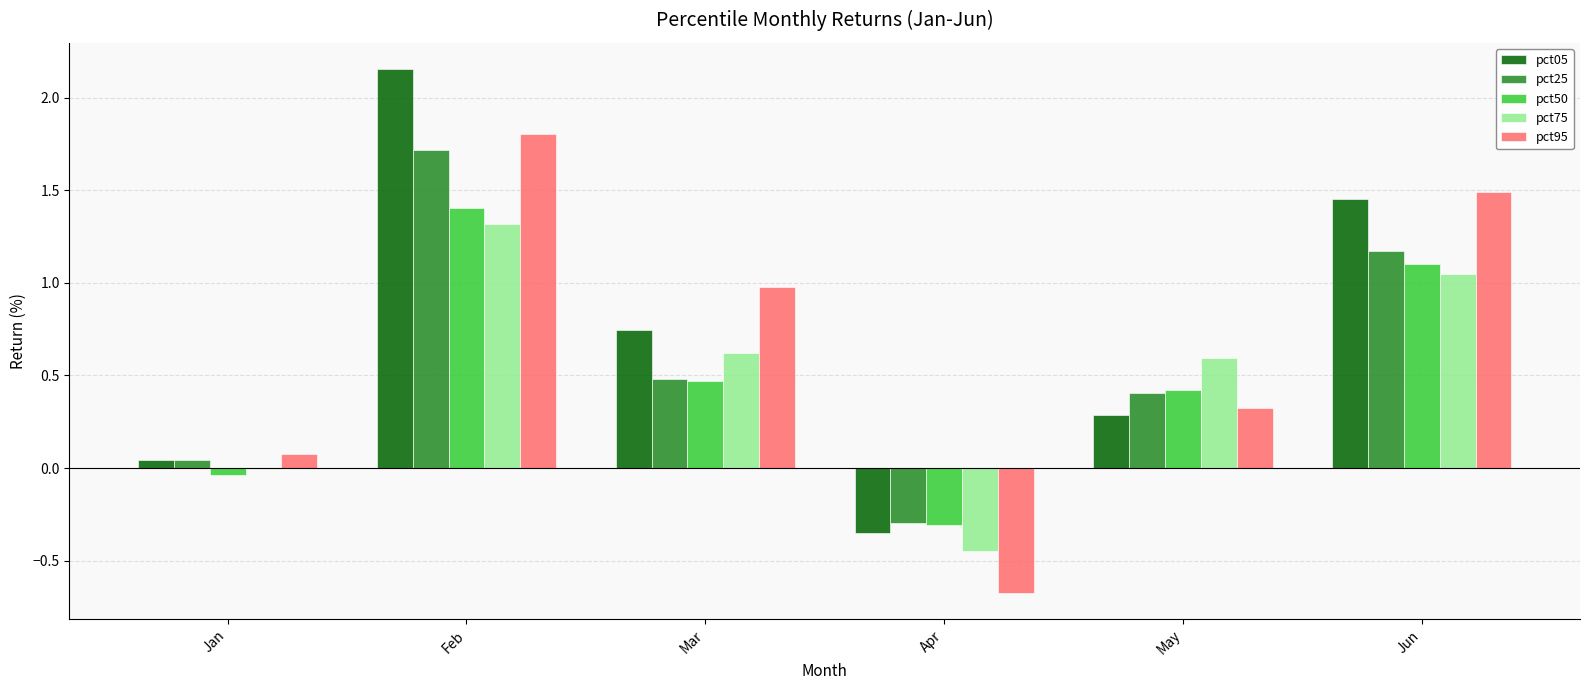

What value does the pct25 series have at May?

0.4